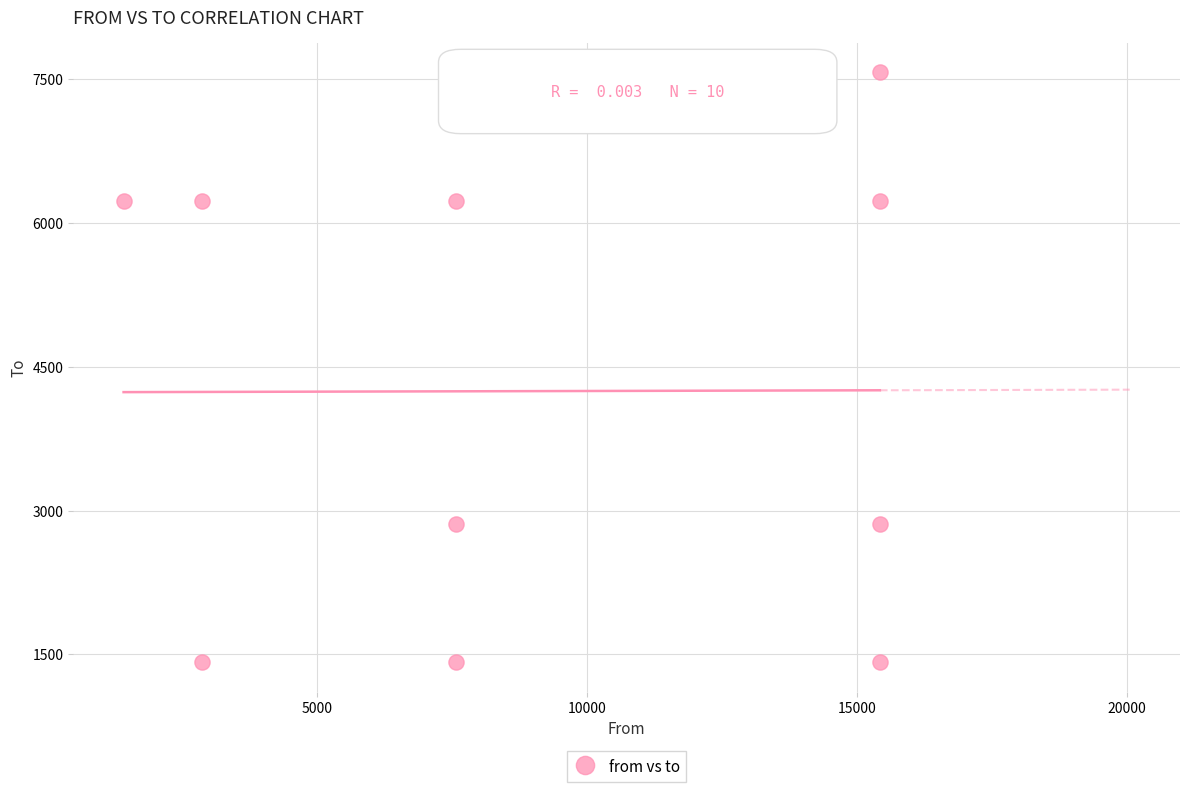

What is the range of X values (max minus min)?

14010